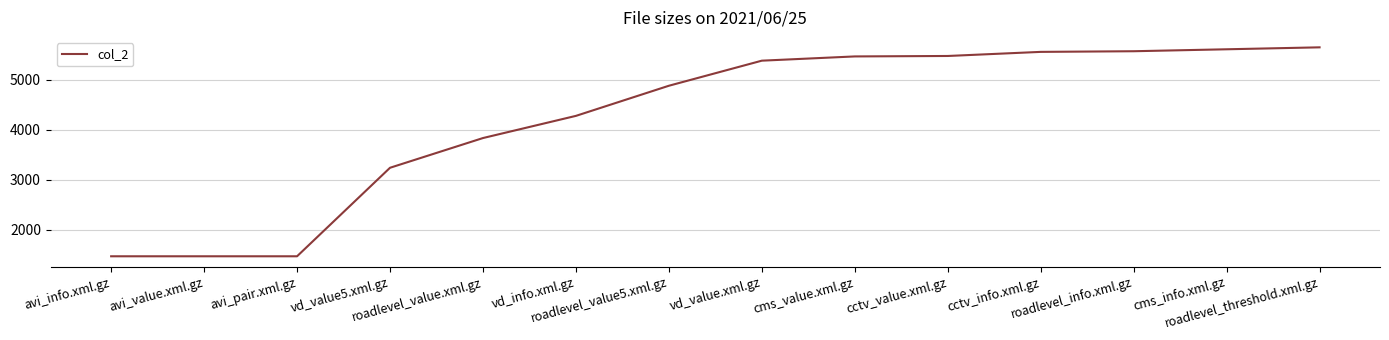

What is the minimum value shown in the chart?

1465